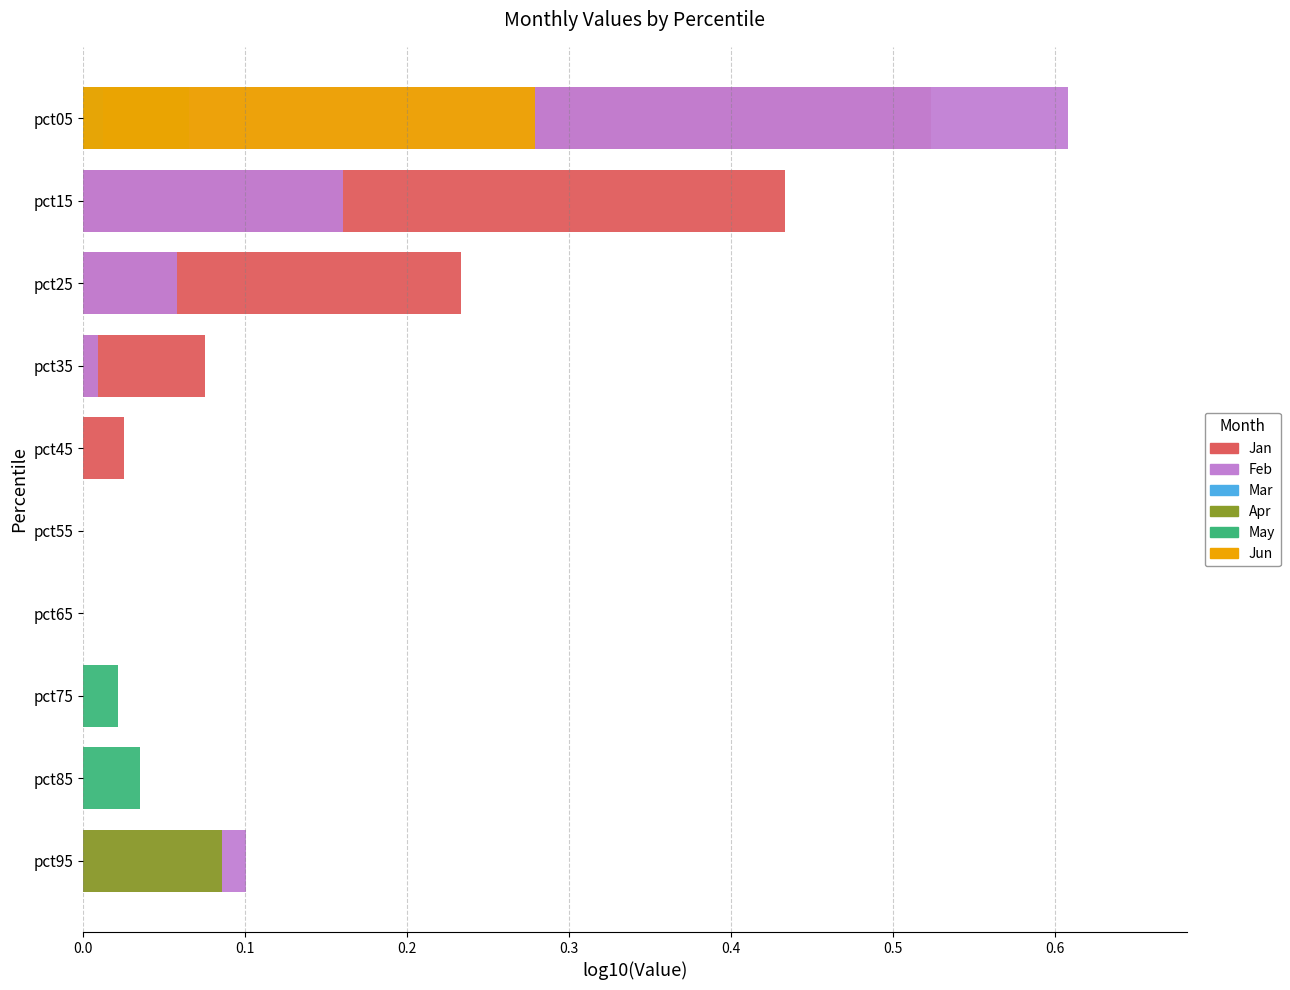

Reading left to right, transcribe all the data shown in this chart.

Jan: 0.5	0.4	0.2	0.1	0.0	-0.0	-0.1	-0.2	-0.3	-0.1
Feb: 0.6	0.2	0.1	0.0	-0.0	-0.0	-0.0	-0.1	-0.1	0.1
Mar: -0.2	-0.4	-0.3	-0.4	-0.6	-0.6	-0.6	-0.4	-0.2	-0.2
Apr: 0.1	-0.2	-0.4	-0.4	-0.4	-0.4	-0.3	-0.2	-0.1	0.1
May: 0.0	-0.2	-0.2	-0.1	-0.1	-0.0	-0.0	0.0	0.0	-0.0
Jun: 0.3	-0.4	-0.7	-0.7	-0.8	-0.7	-0.9	-0.8	-0.7	-0.5